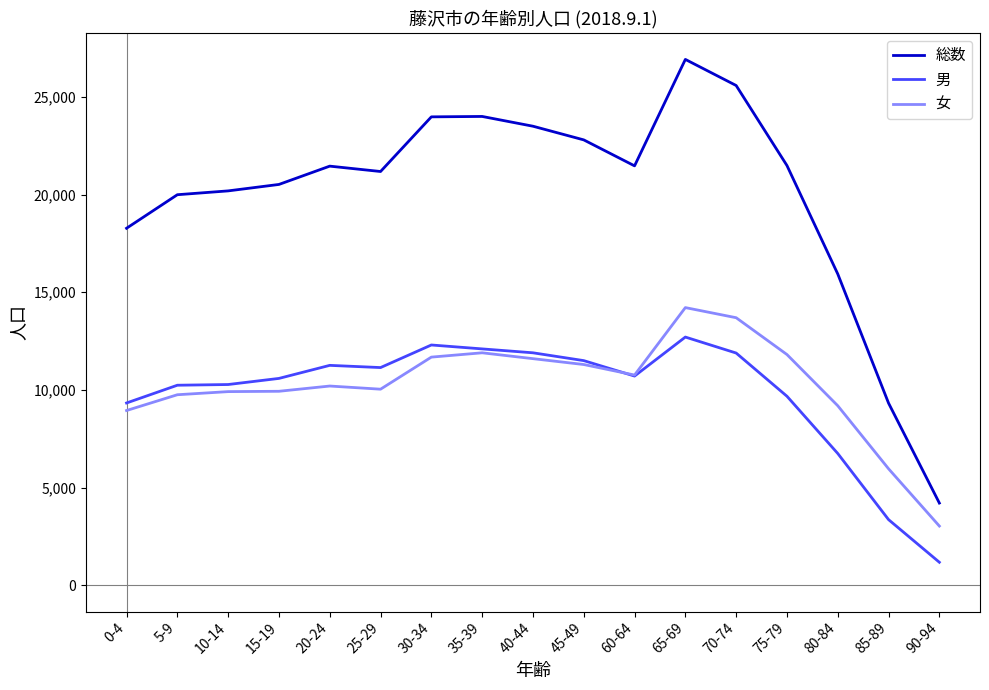

What are all the series names shown in the legend?

総数, 男, 女